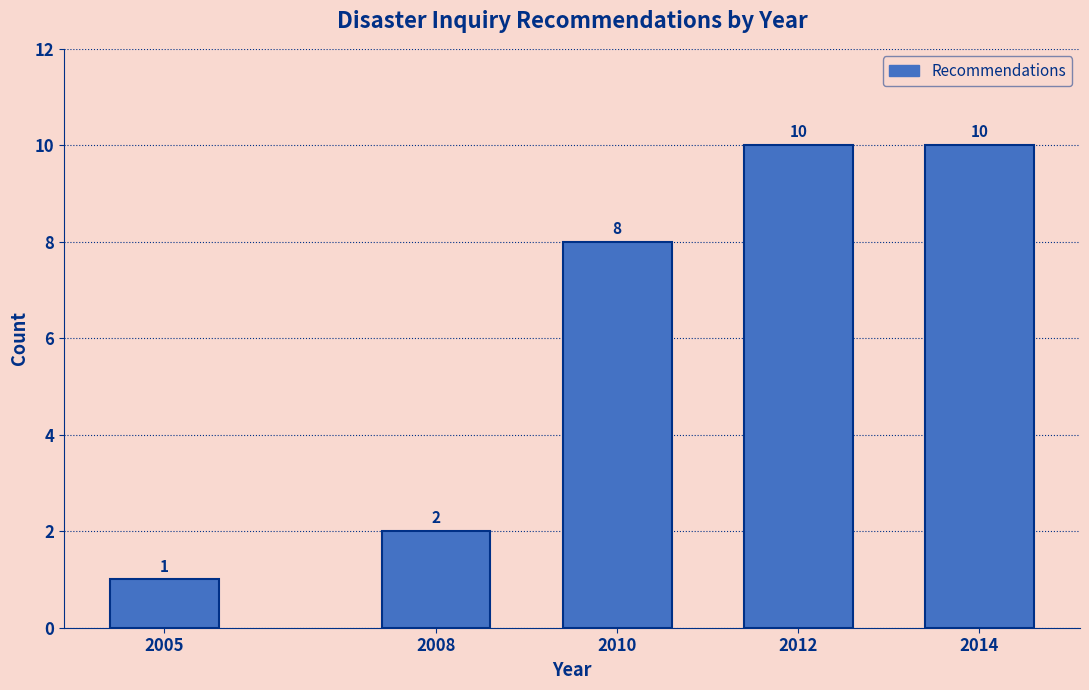

Reading left to right, what are all the values shown in this chart?

1	2	8	10	10